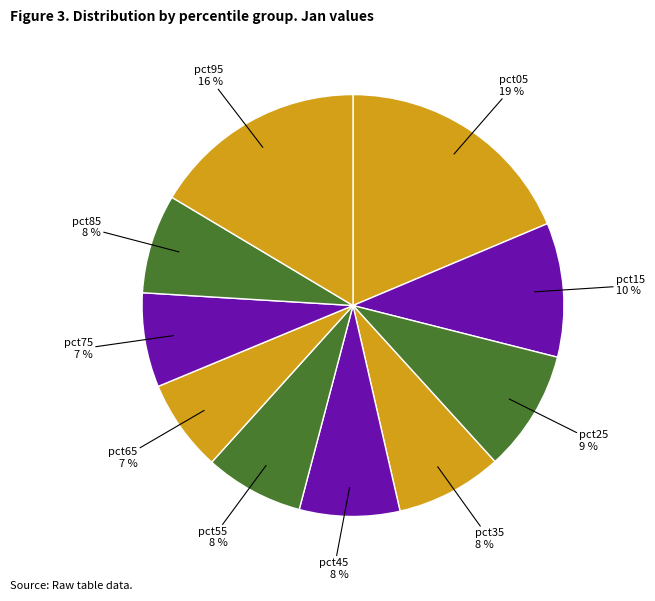

Count the number of slices in the pie.

10